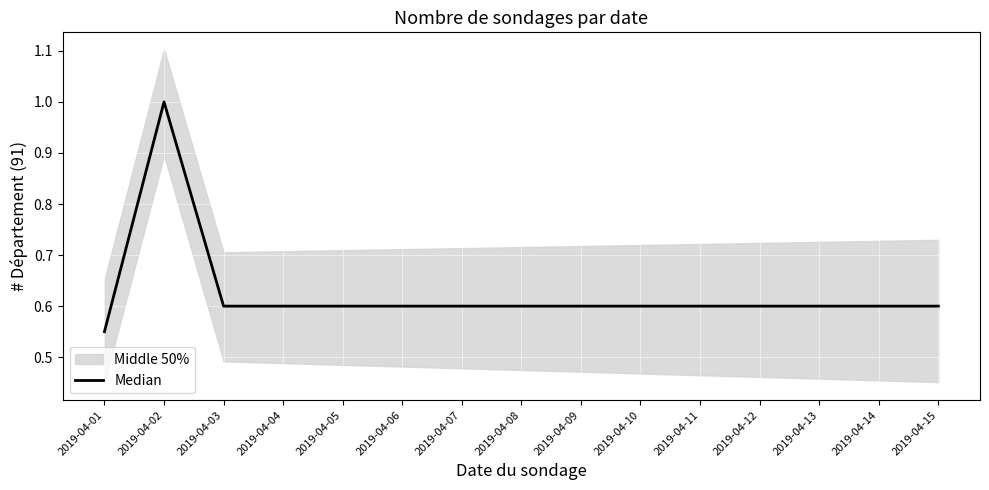

True or false: the data shows 0.4 at 2019-04-06.

False